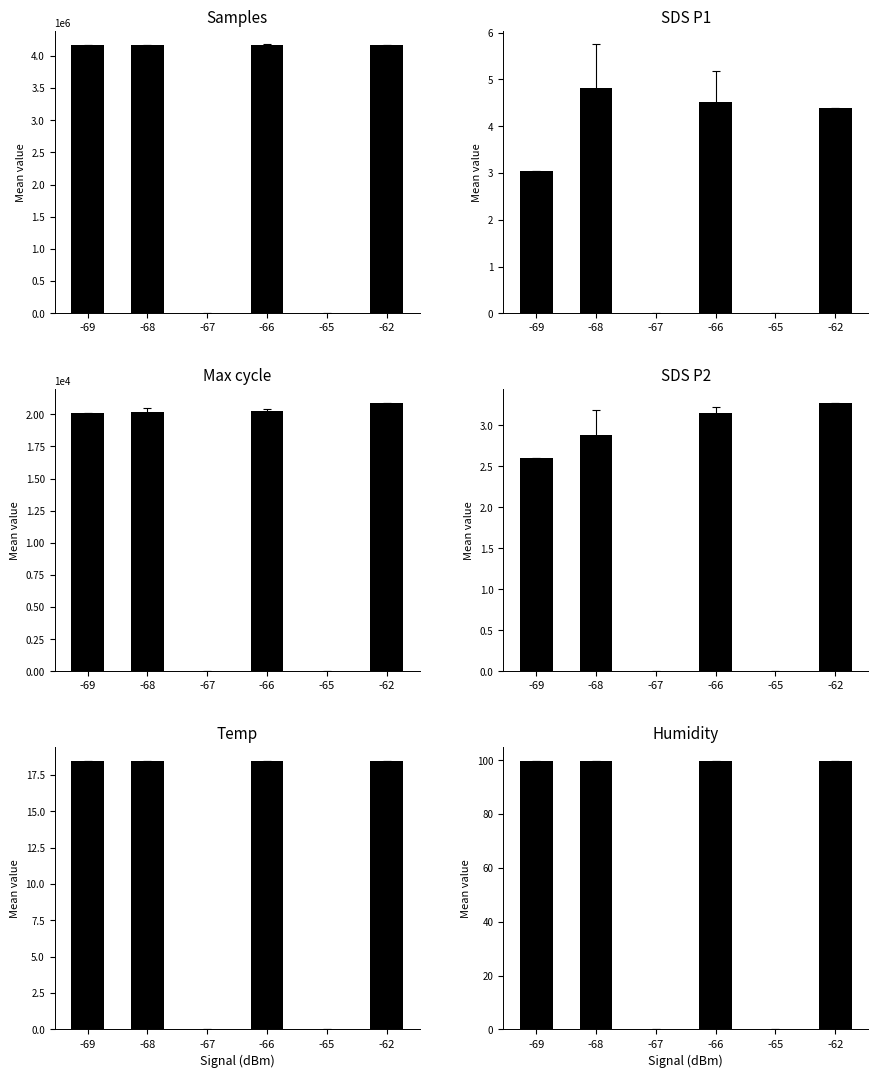

What is the difference between the maximum and minimum values in the Humidity series?

99.9